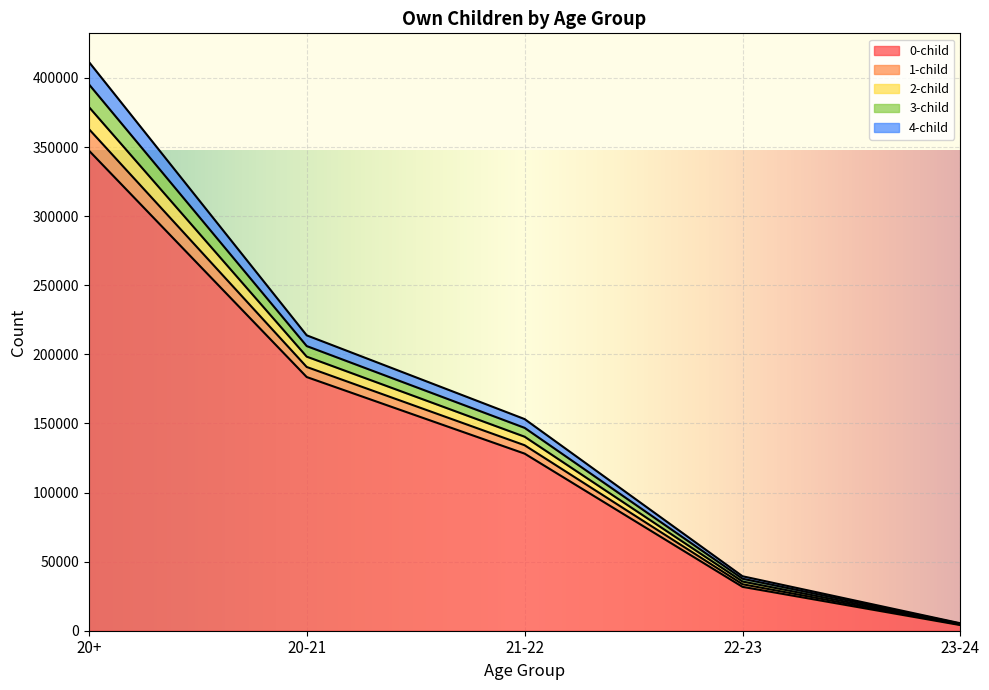

The 0-child series shows 128169 at 21-22. True or false?

True